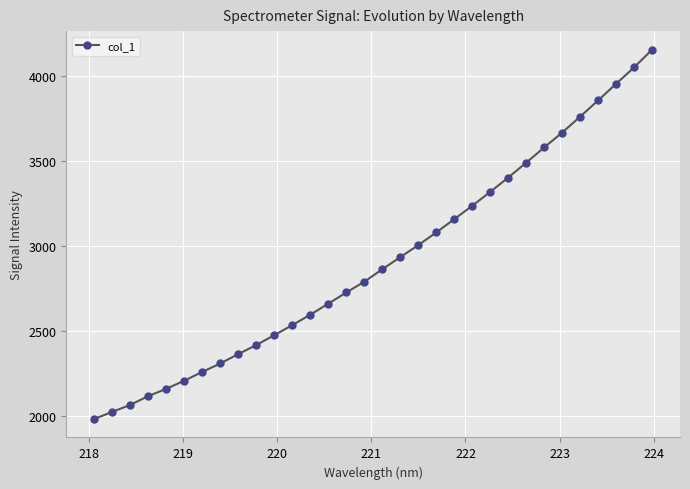

What is the greatest value displayed?

4153.3